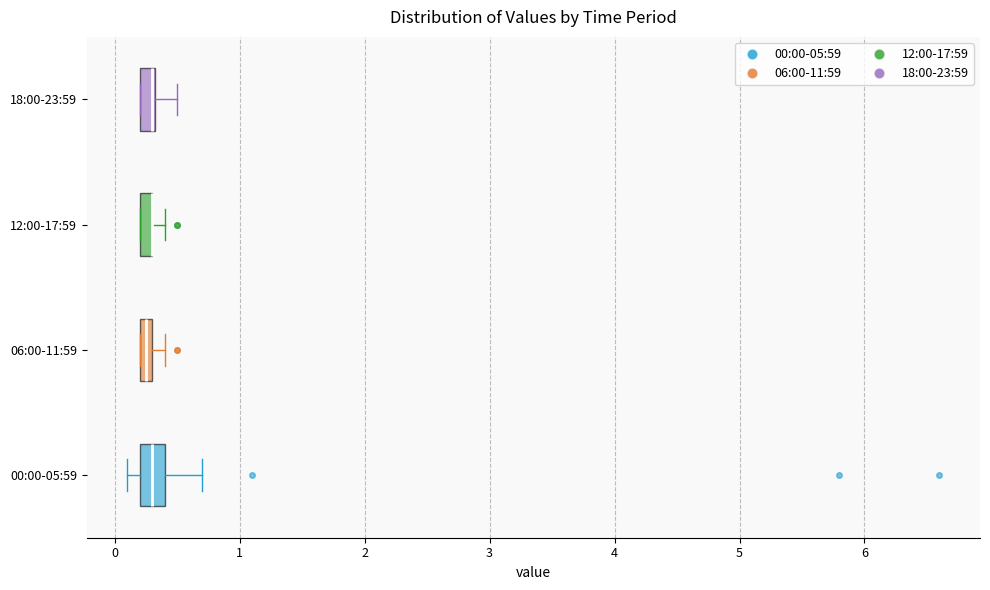

Where is the left edge of the box for 00:00-05:59 on the x-axis? The values are not printed on the chart, so give them approximately, as read against the axis.

0.2